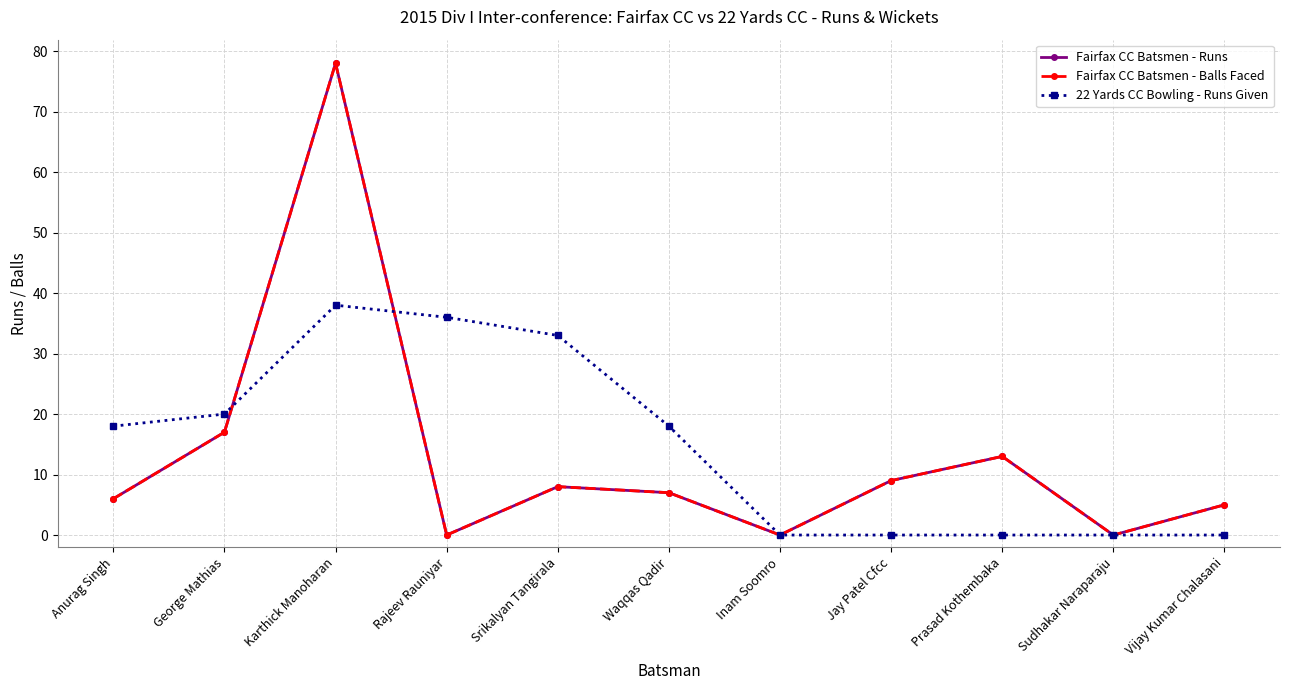

Does the chart have visible grid lines?

Yes